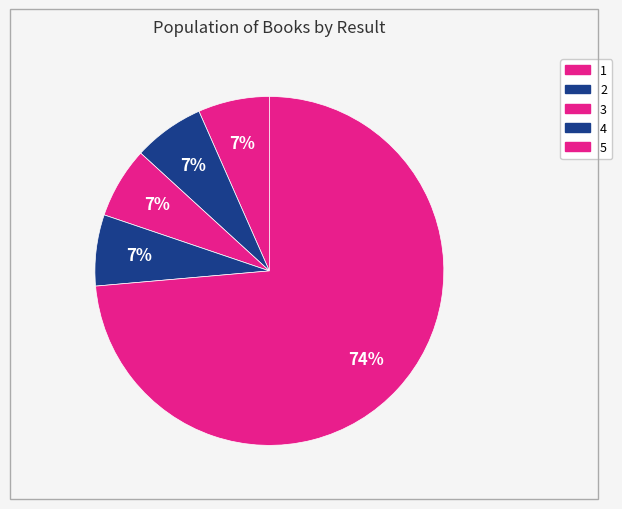

Is the sum of 2 and 5 greater than half?

Yes